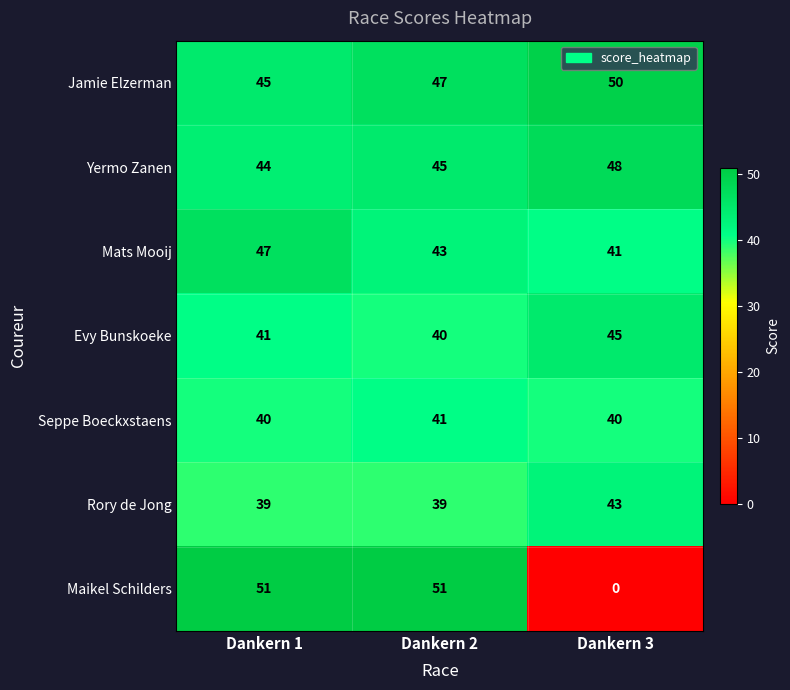

Rank the categories by Yermo Zanen value from highest to lowest.

Dankern 3, Dankern 2, Dankern 1